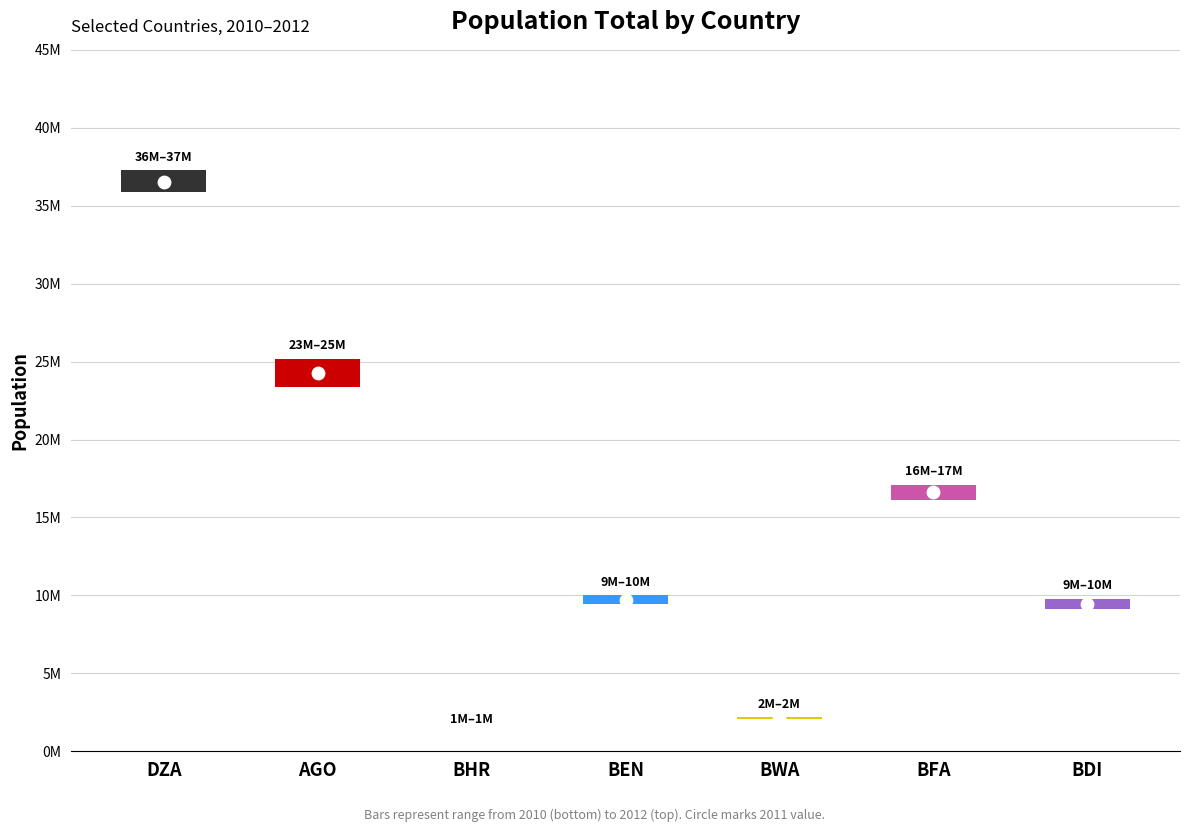

What are all the series names shown in the legend?

2010, 2011, 2012